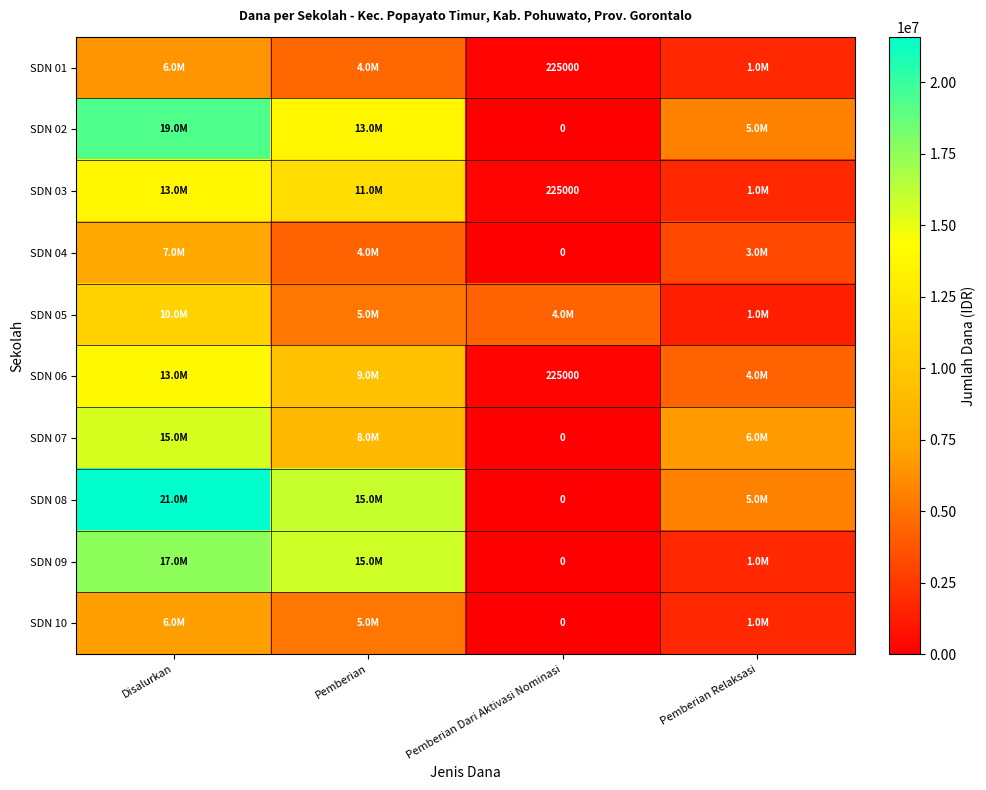

Is it true that SDN 06 equals 225000 at Pemberian Dari Aktivasi Nominasi?

True